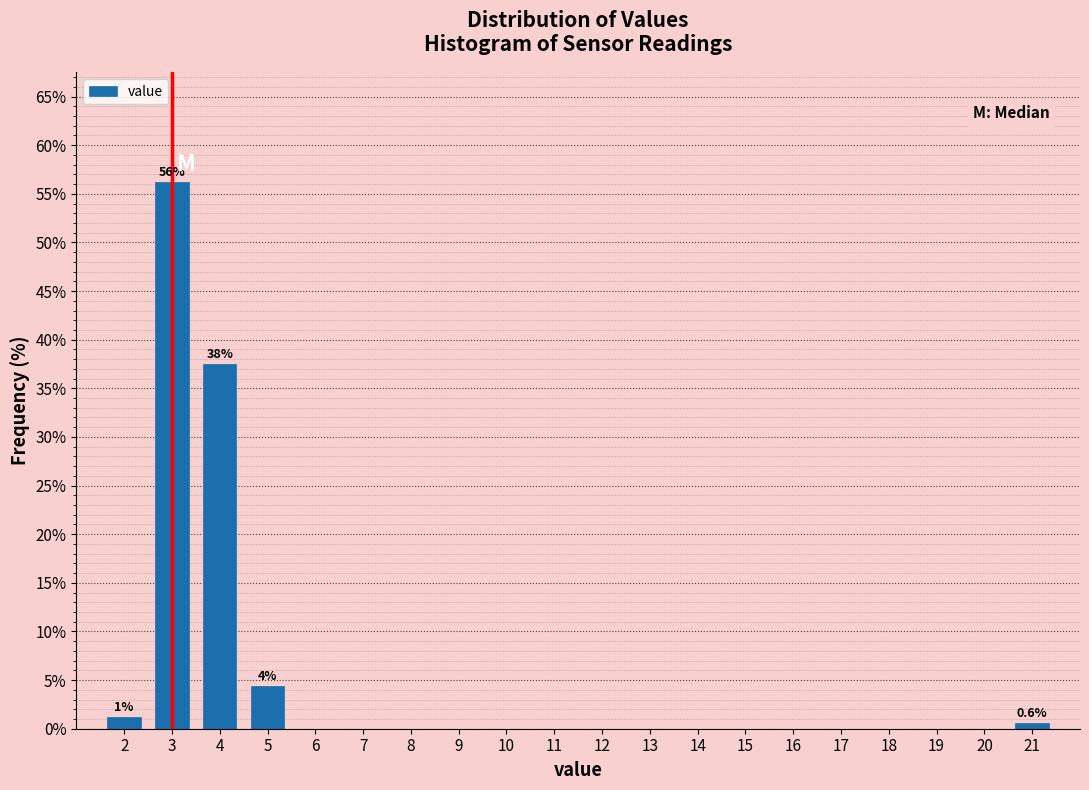

Which range on the x-axis has the tallest bar?

2.5 to 3.5